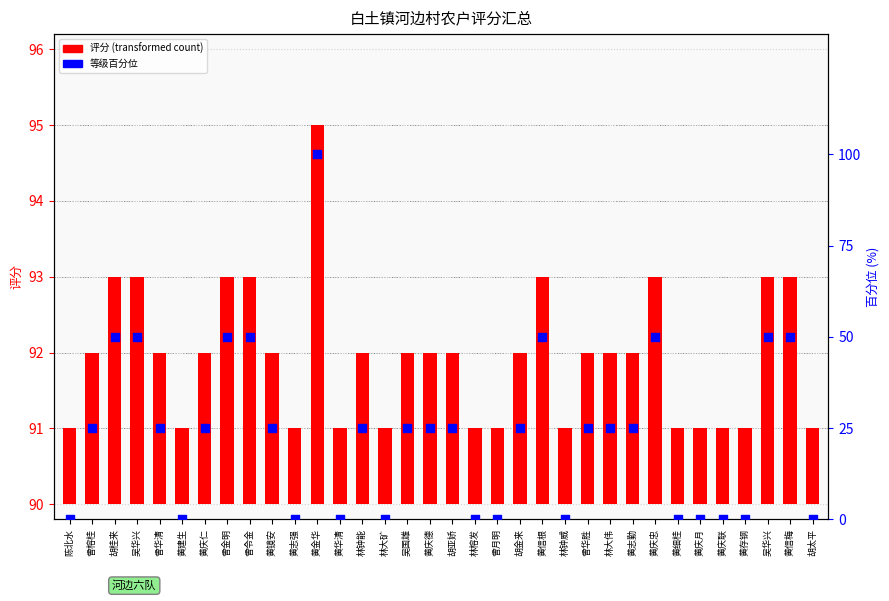

What are all the series names shown in the legend?

评分, 等级百分位